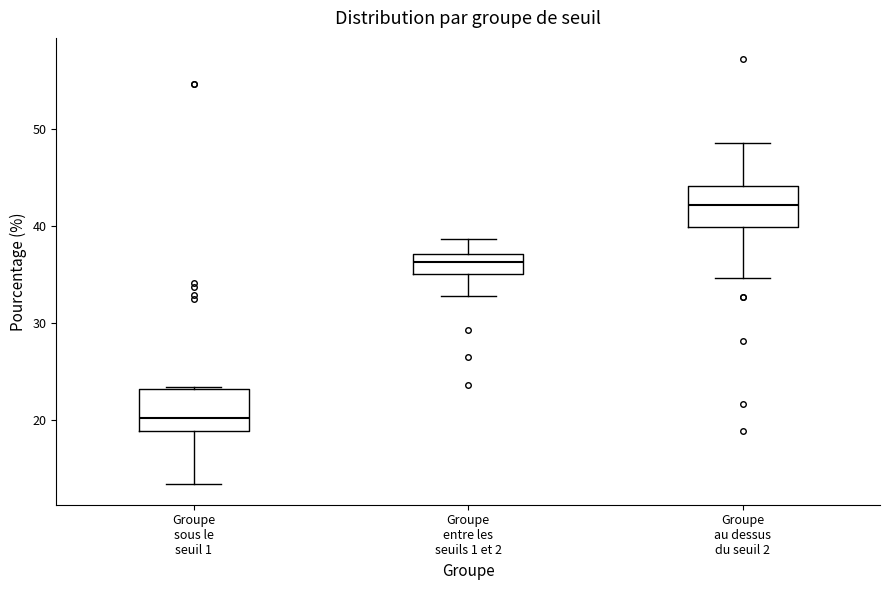

Reading left to right, read every box against the y-axis: the position of its median line, the range the box covers, and the ends of its whiskers. The values are not printed on the chart, so give them approximately, as read against the axis.

Groupe sous le seuil 1: median 20, box 19 to 23, whiskers 14 to 23
Groupe entre les seuils 1 et 2: median 36, box 35 to 37, whiskers 33 to 39
Groupe au dessus du seuil 2: median 42, box 40 to 44, whiskers 35 to 49